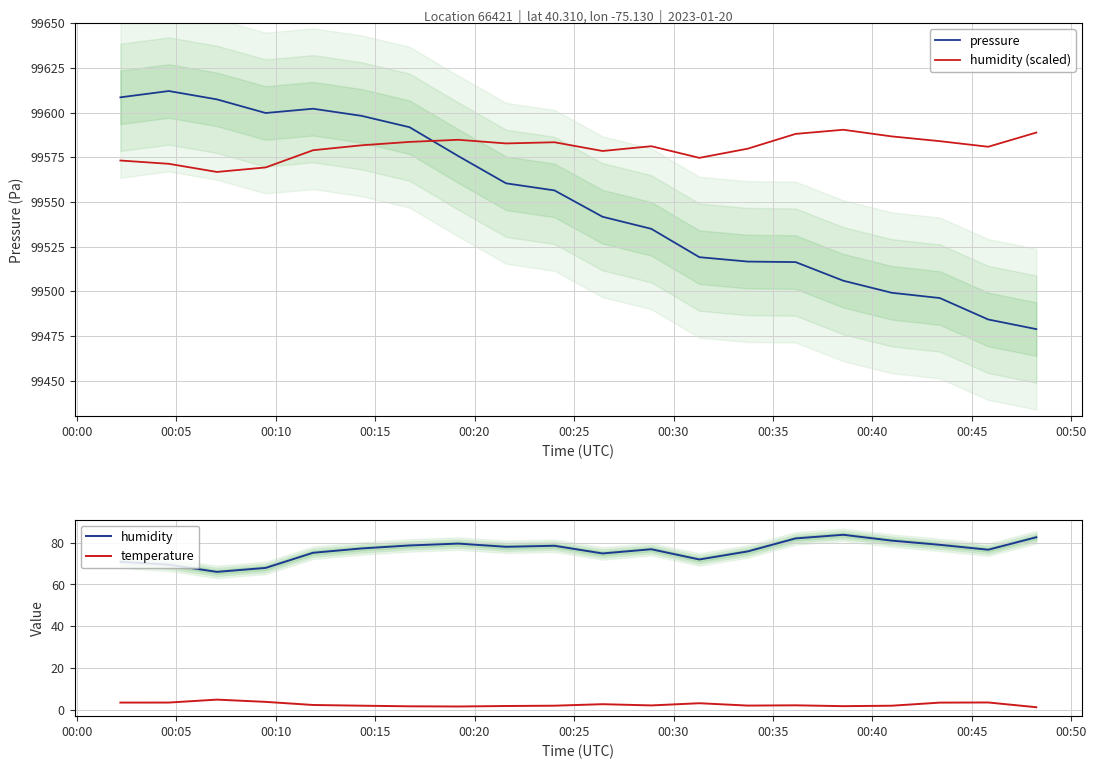

What is the highest value of the pressure series?

99612.0